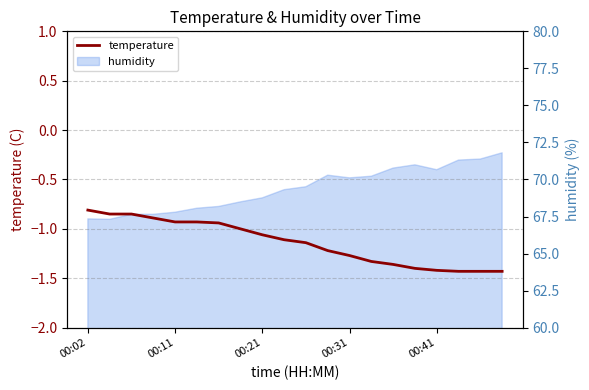

How many lines are shown in the chart?

1